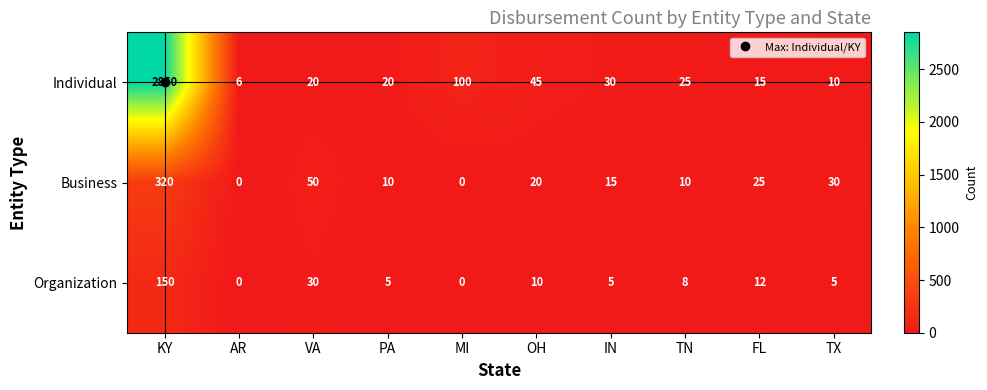

At which category is the sum across all series the highest?

KY